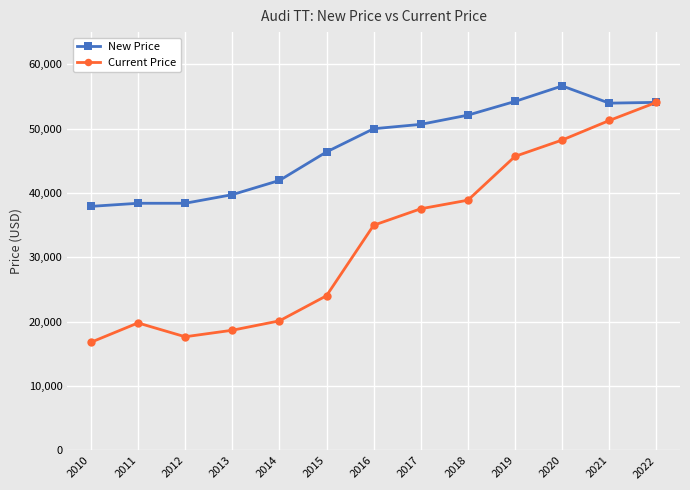

What is the difference between the highest and lowest values at 2011?

18591